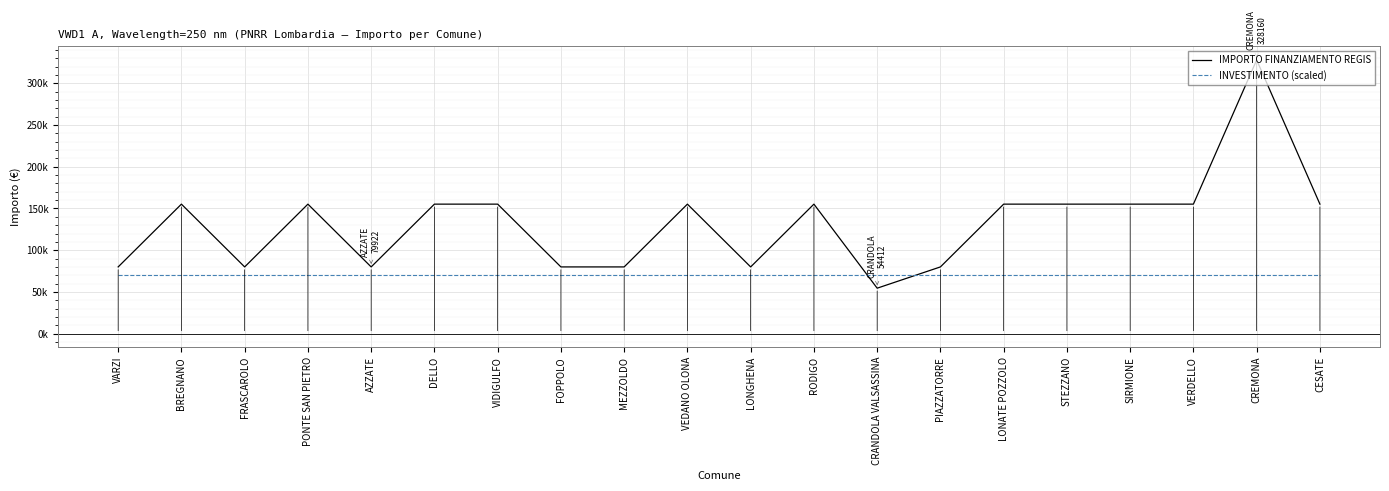

What is the difference between the IMPORTO FINANZIAMENTO REGIS values at CREMONA and CRANDOLA VALSASSINA?

273748